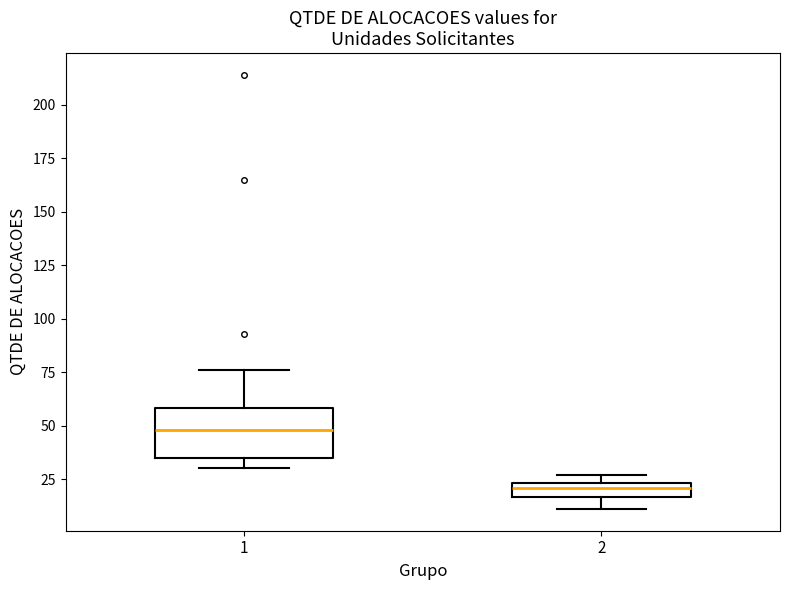

Which box's median line is the lowest?

2